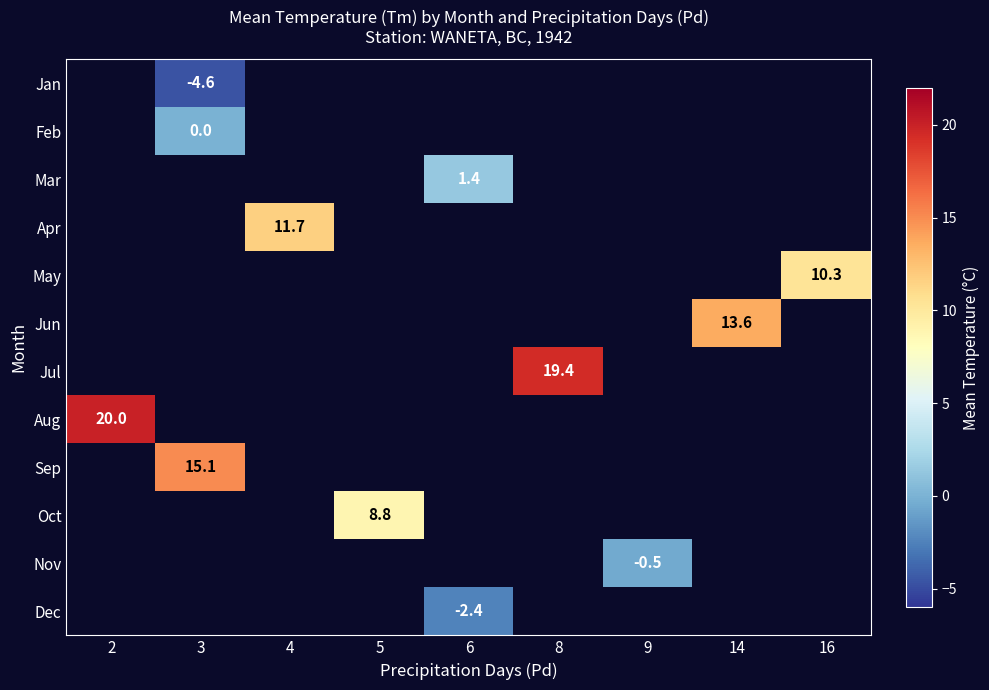

Between 16 and 3, which is larger?

3